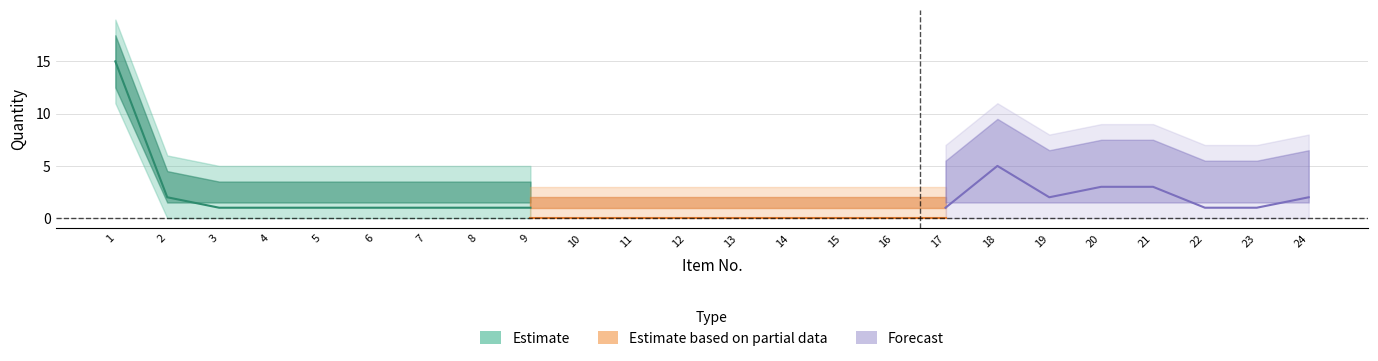

True or false: Estimate and Estimate based on partial data intersect in this chart.

False